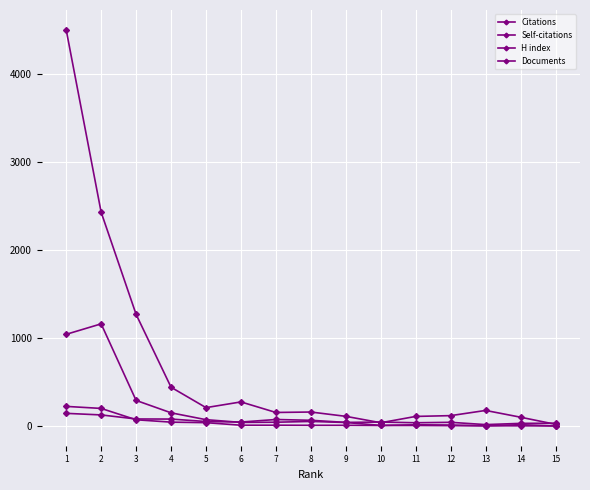

Which category has the highest value in the Citations series?

1